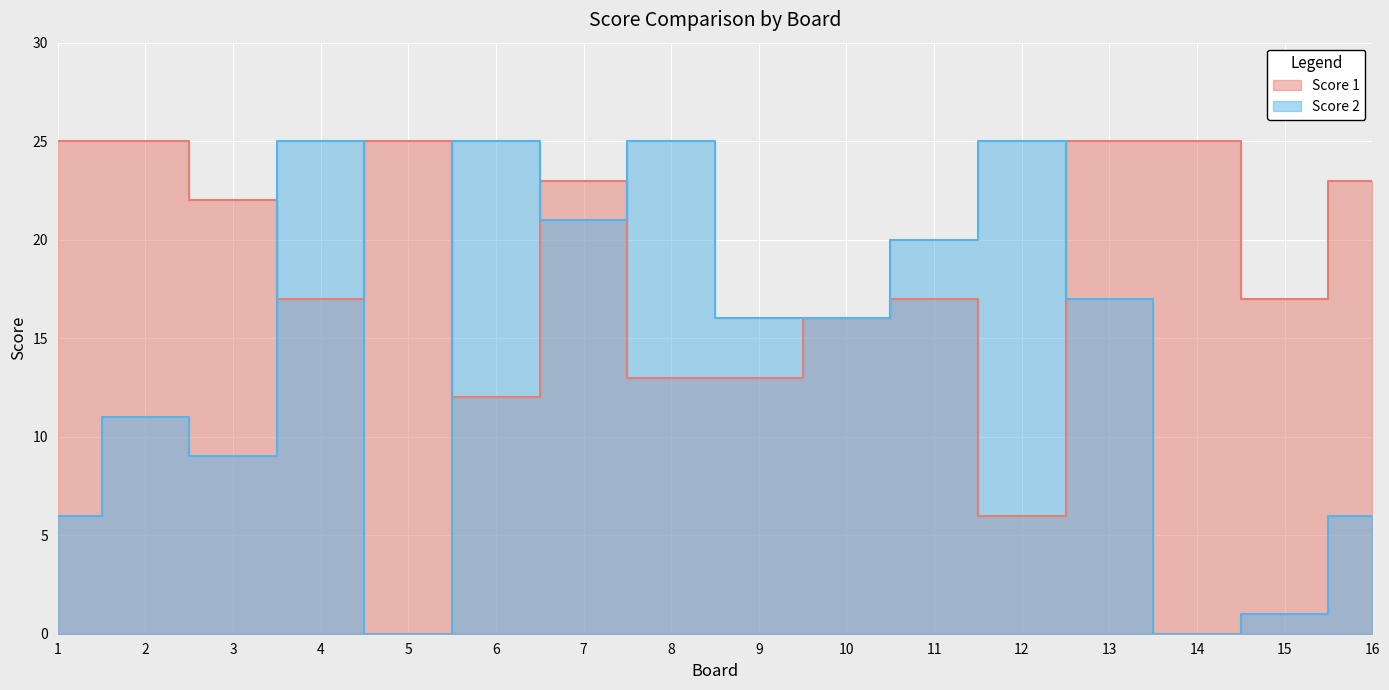

What is the maximum value shown in the chart?

25